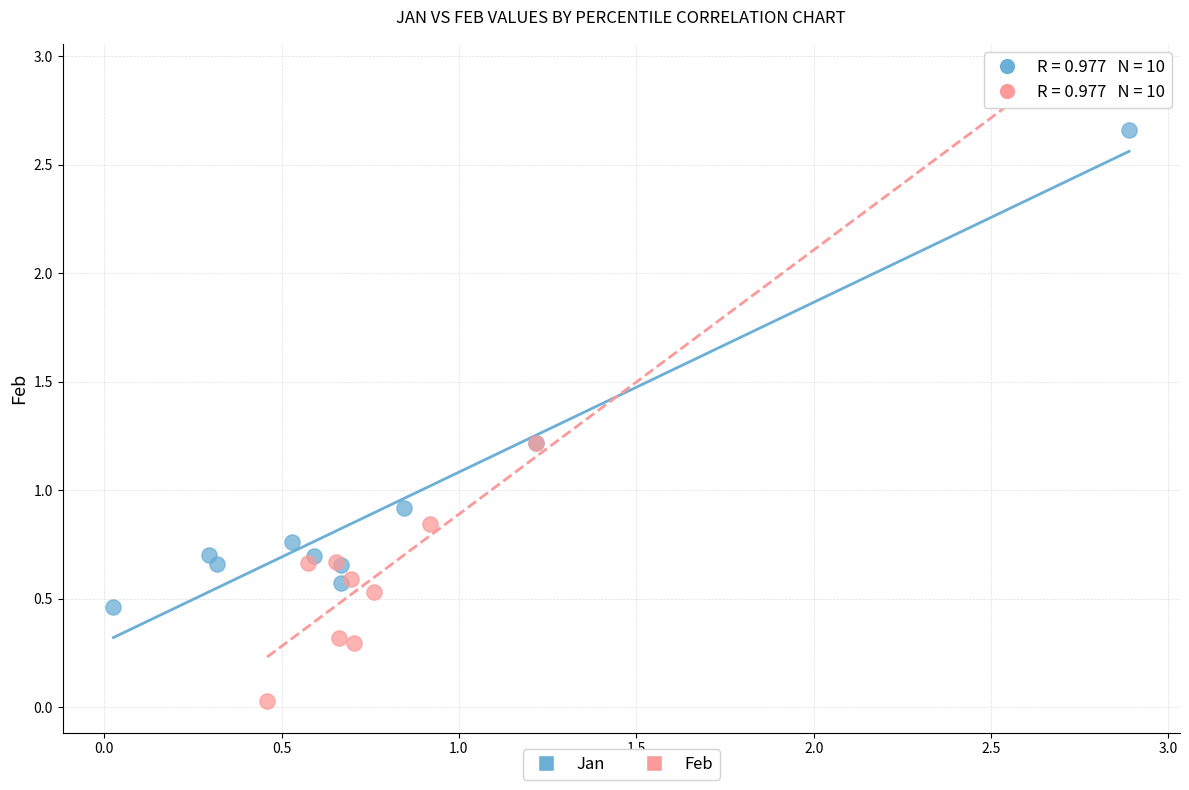

Which series reaches the maximum Y coordinate?

Feb